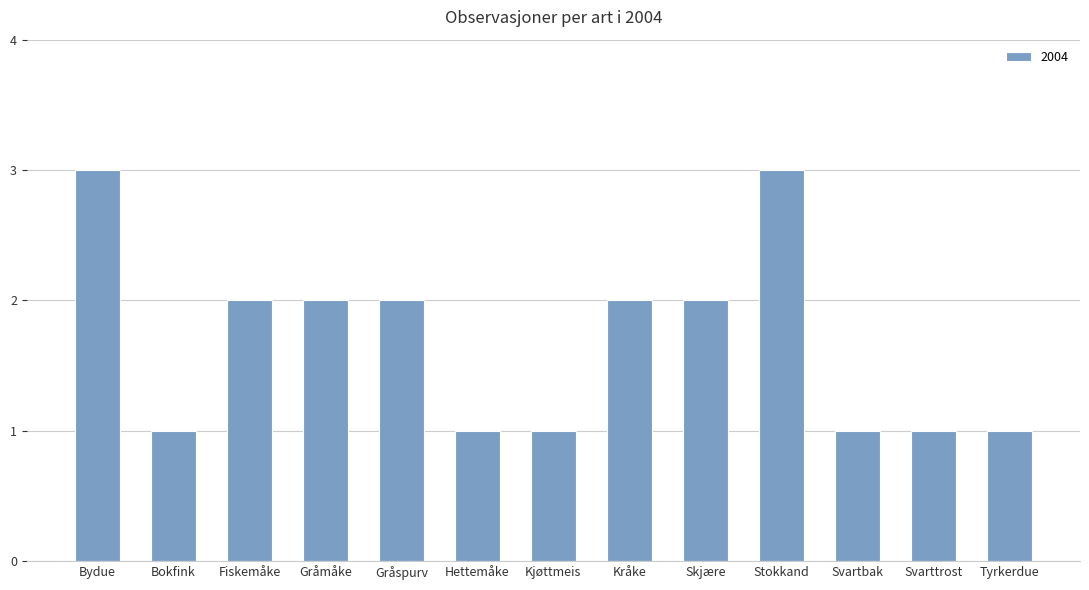

What is the label of the 5th bar from the right?

Skjære